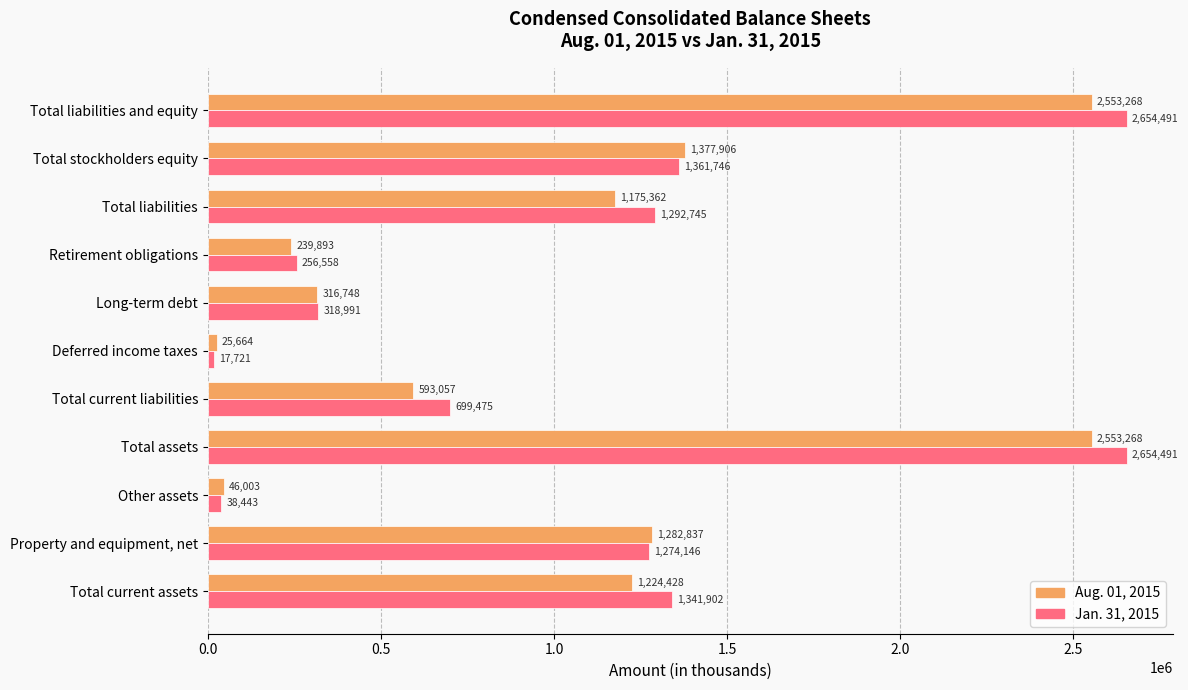

At Total stockholders equity, list the series in order from smallest to largest.

Jan. 31, 2015, Aug. 01, 2015